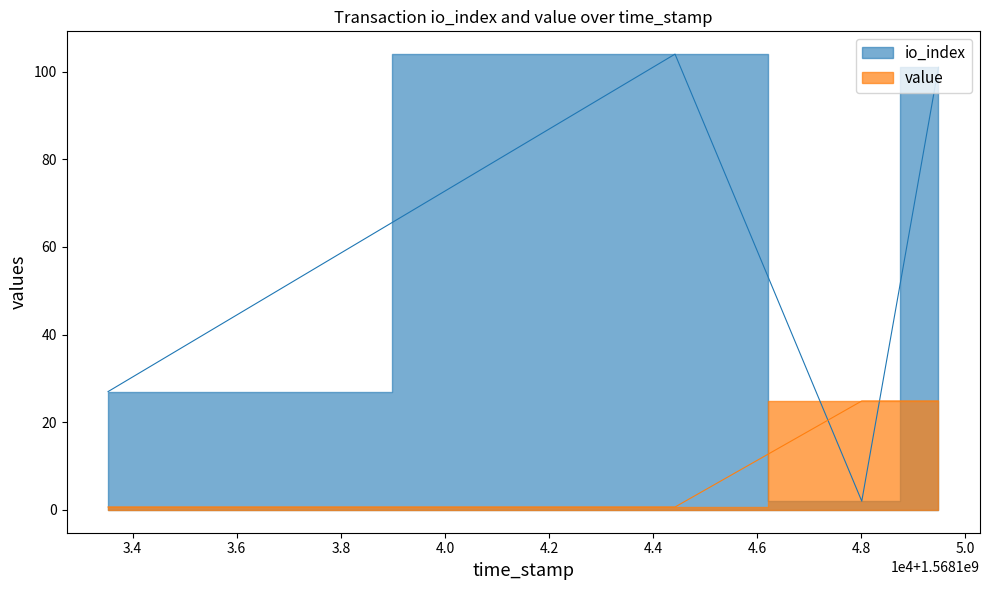

The value at 1568133528 is 17.2. True or false?

False